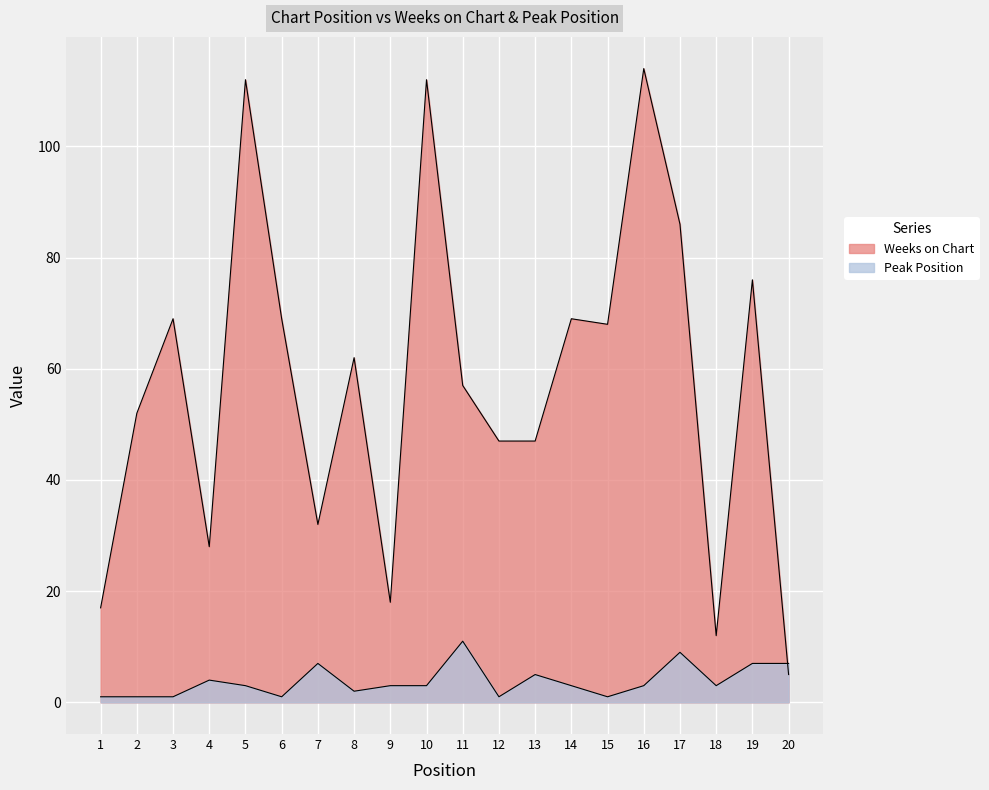

How many intersections are there between Peak Position and Weeks on Chart?

1